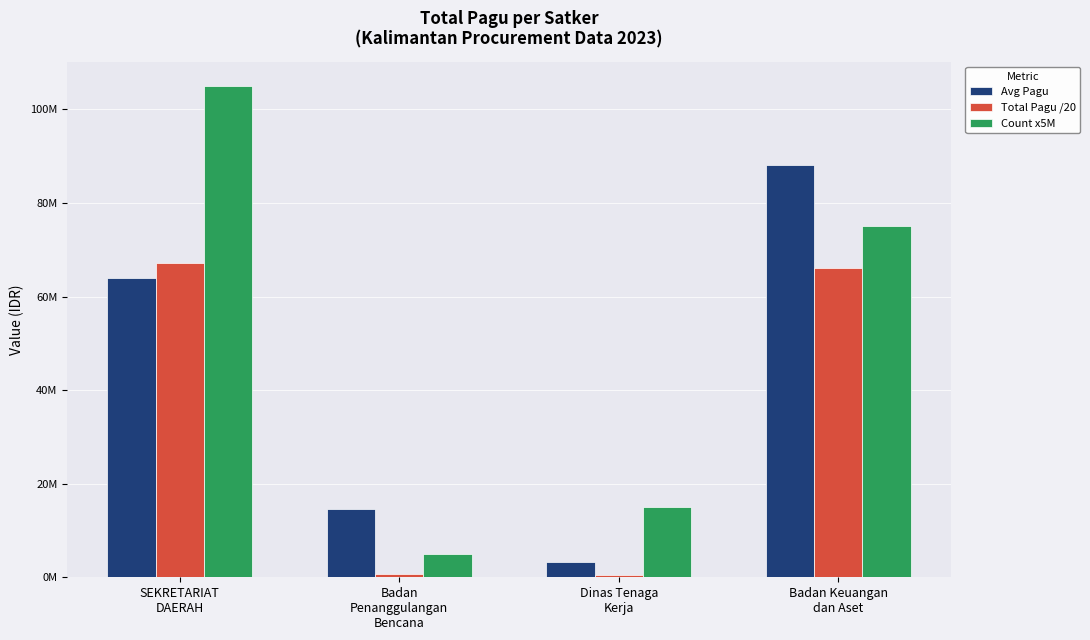

What are all the series names shown in the legend?

Avg Pagu, Total Pagu /20, Count x5M